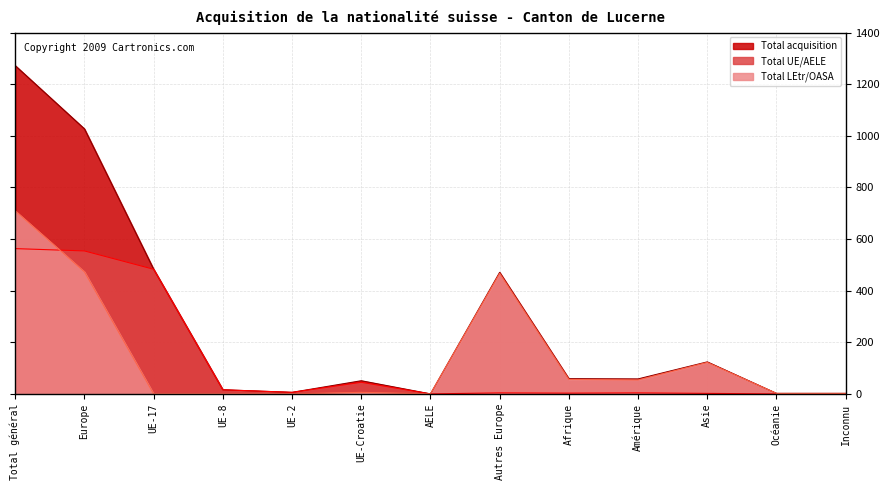

What is the spread (max minus min) of values at Autres Europe?

467